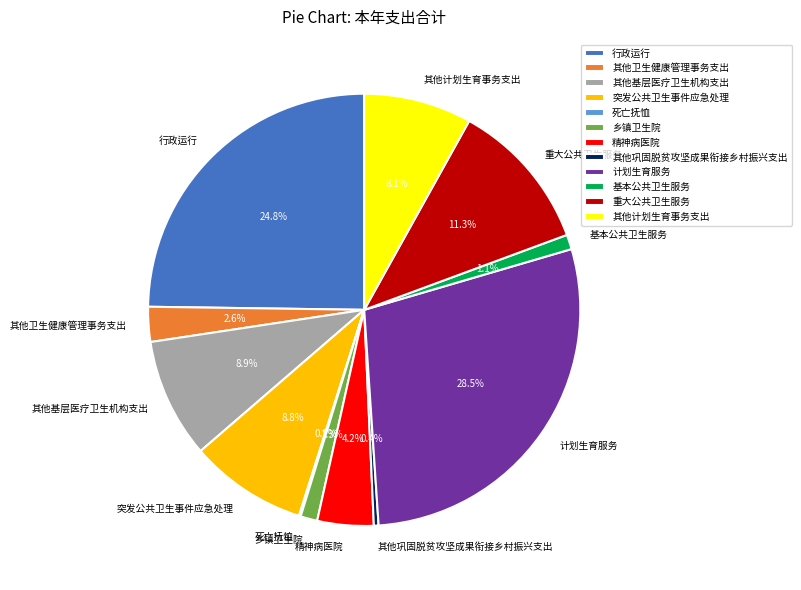

To the nearest percent, what percentage of the pie is 精神病医院?

4%